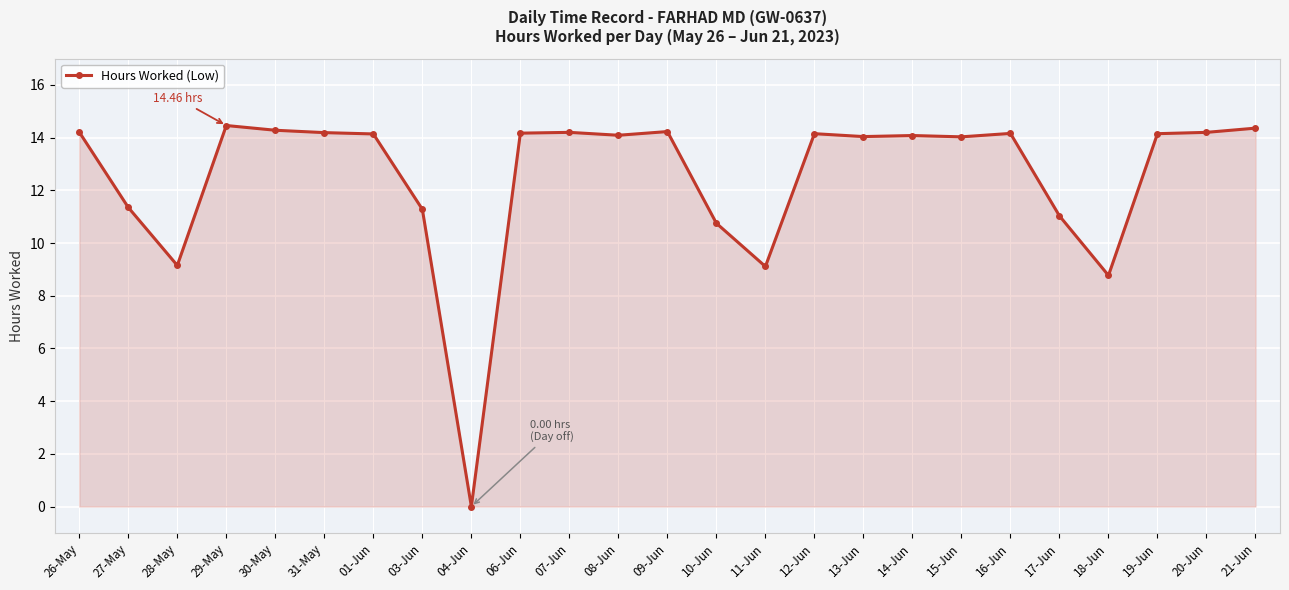

How many values are above zero?

24